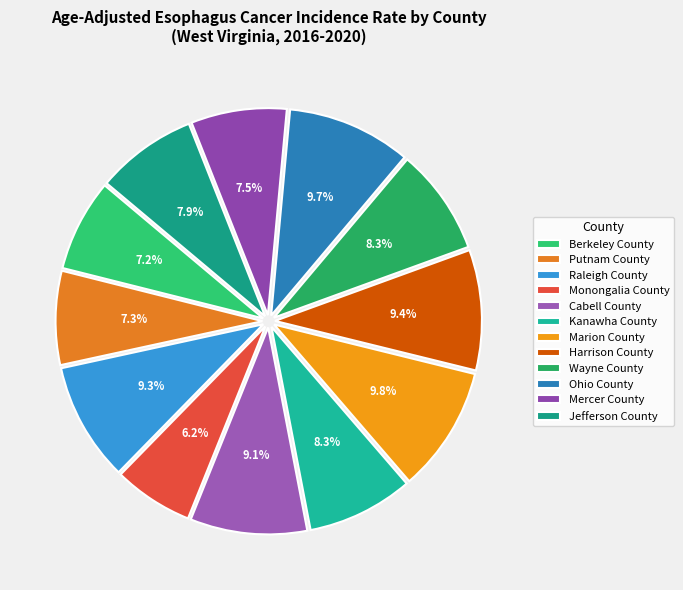

Do Cabell County and Harrison County together represent more than half of the pie?

No